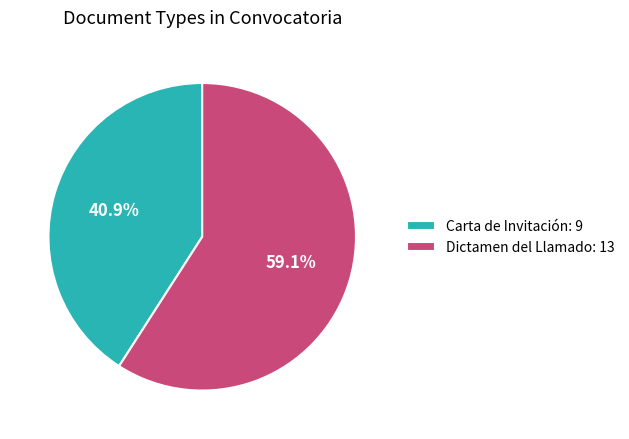

What percentage is NOT represented by Dictamen del Llamado?

40.9%